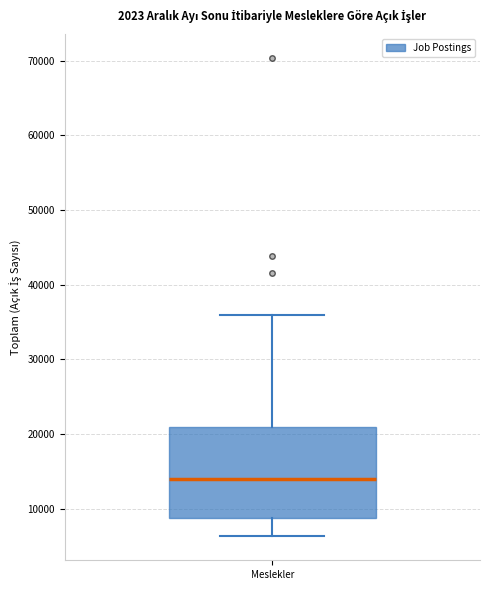

Where is the upper edge of the box for Meslekler on the y-axis? The values are not printed on the chart, so give them approximately, as read against the axis.

21000